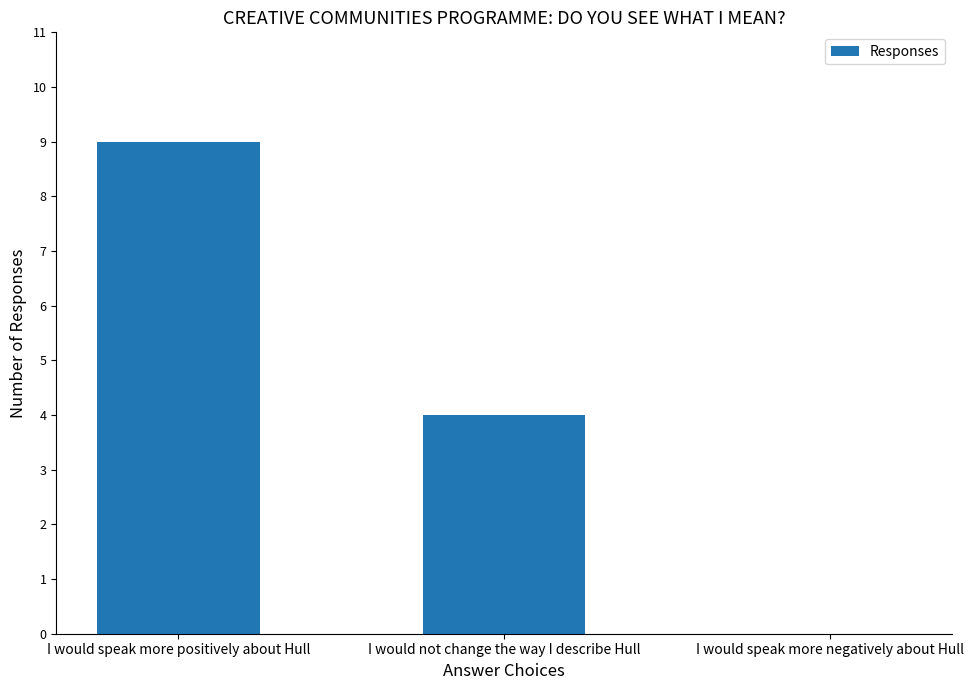

At which label does the data first exceed 4?

I would speak more positively about Hull